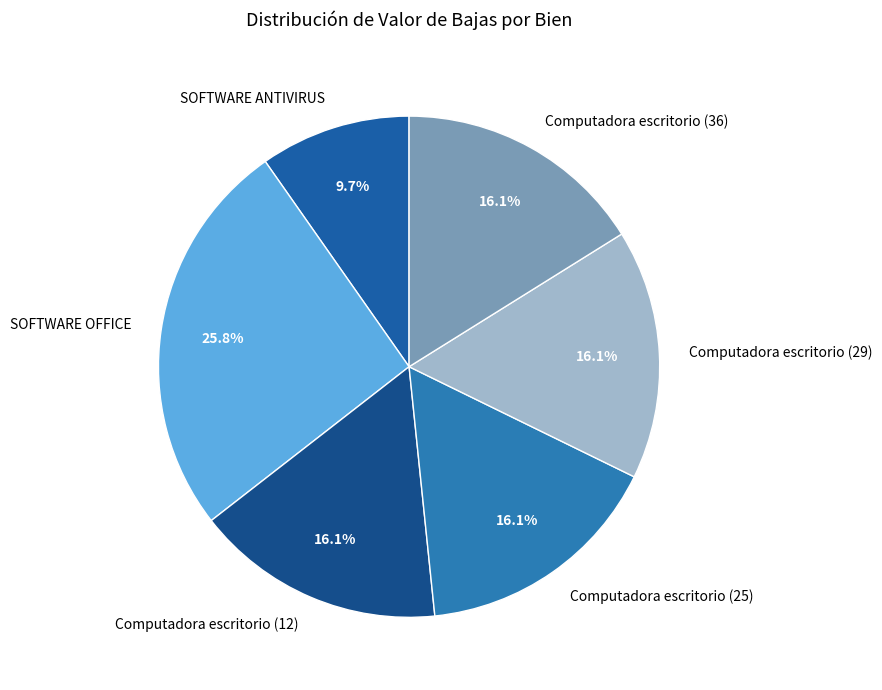

Does Computadora escritorio (25) represent more than half of the total?

No